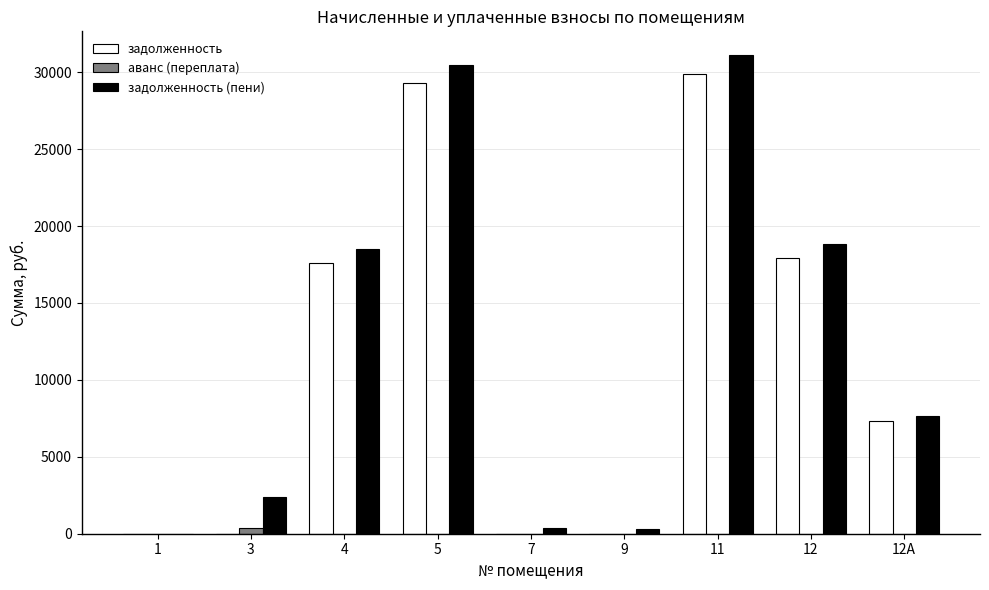

What is the highest value of the задолженность series?

29913.2